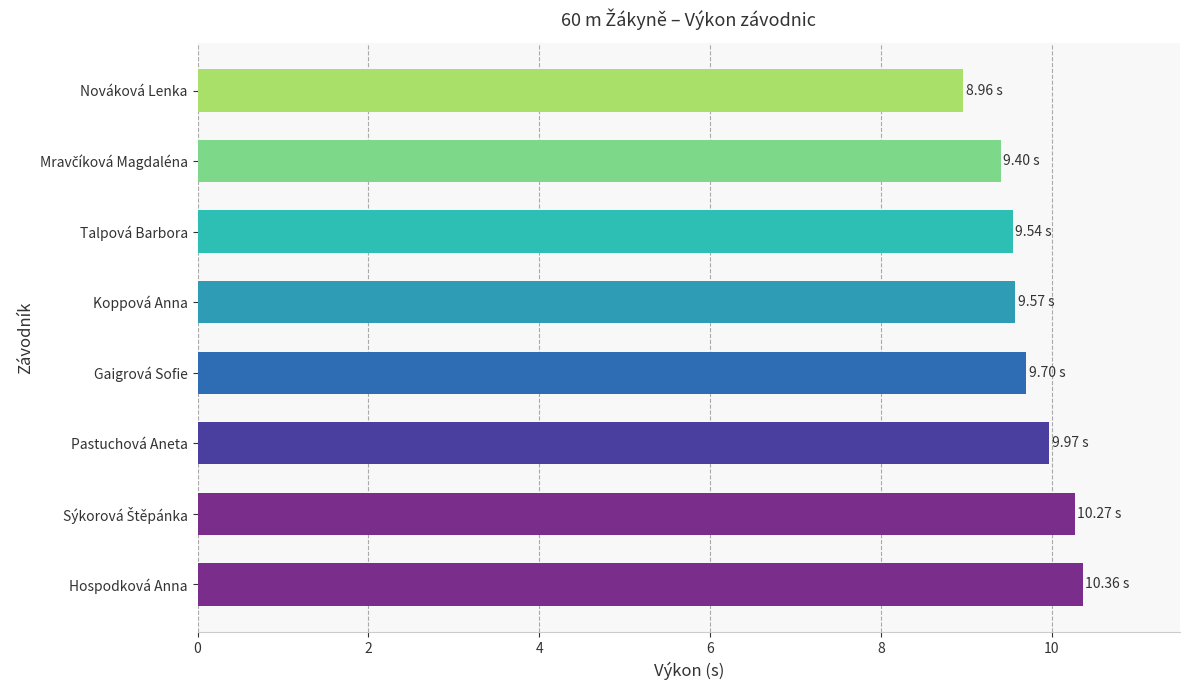

Are the bars grouped side by side (vs. stacked)?

No